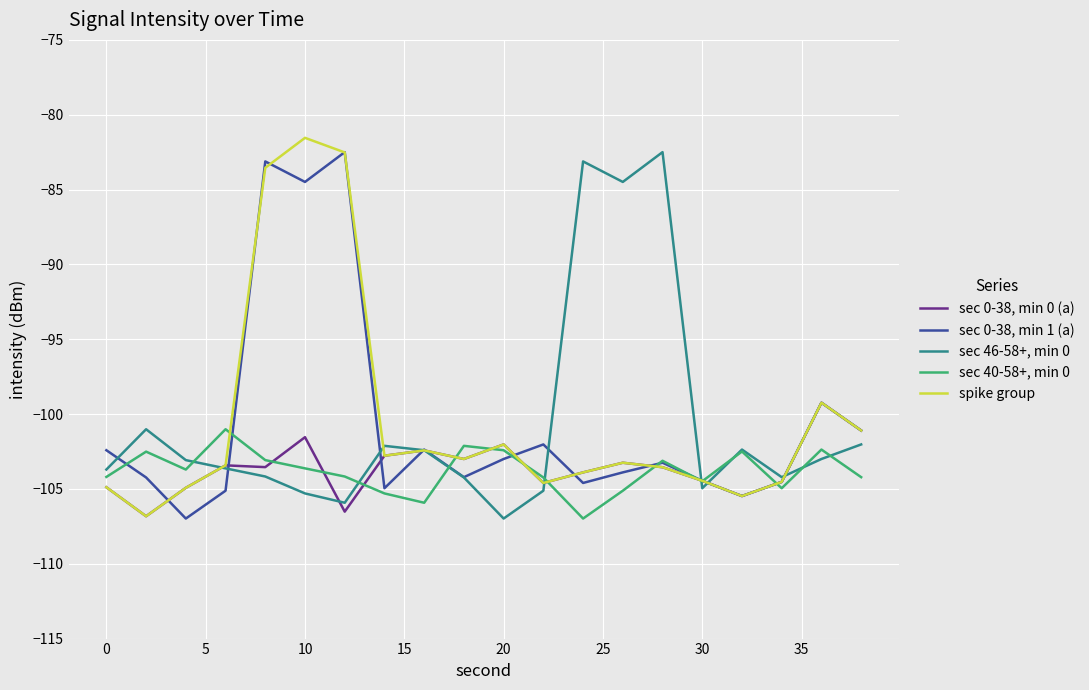

What is the greatest value displayed?

-81.5